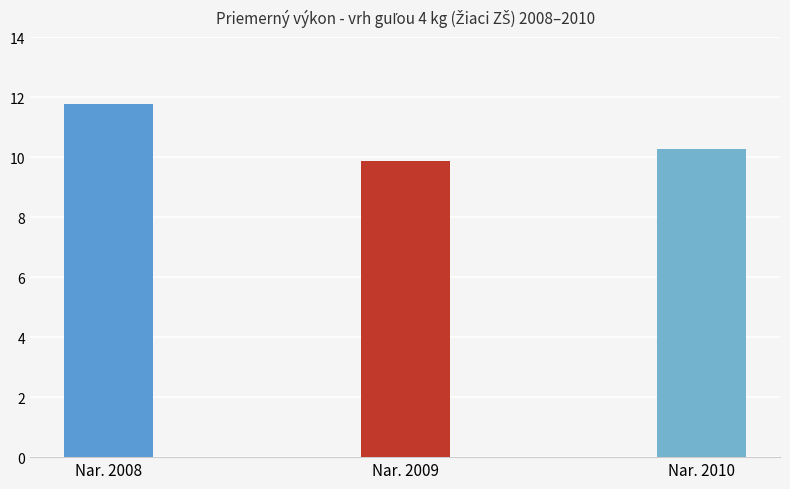

What is the value of the 1st bar from the left?

11.8